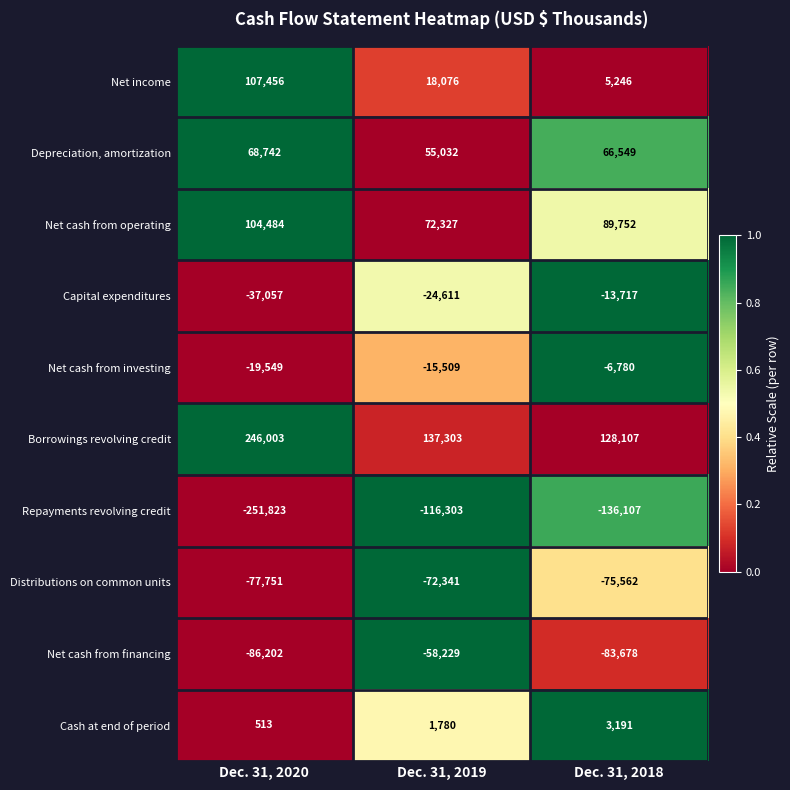

True or false: Net cash from investing has a value of -11124 at Dec. 31, 2018.

False